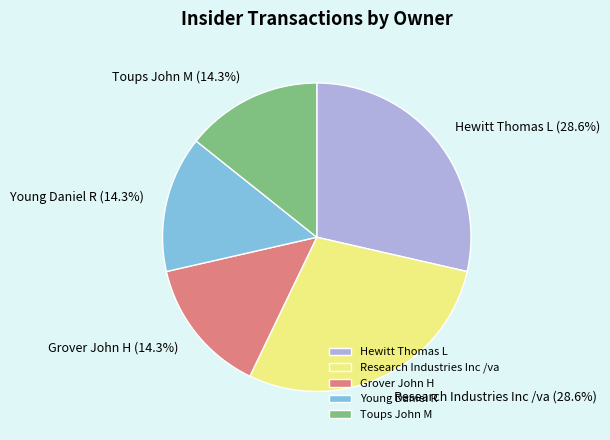

To the nearest percent, what is the difference between the Research Industries Inc /va and Young Daniel R slice percentages?

14%